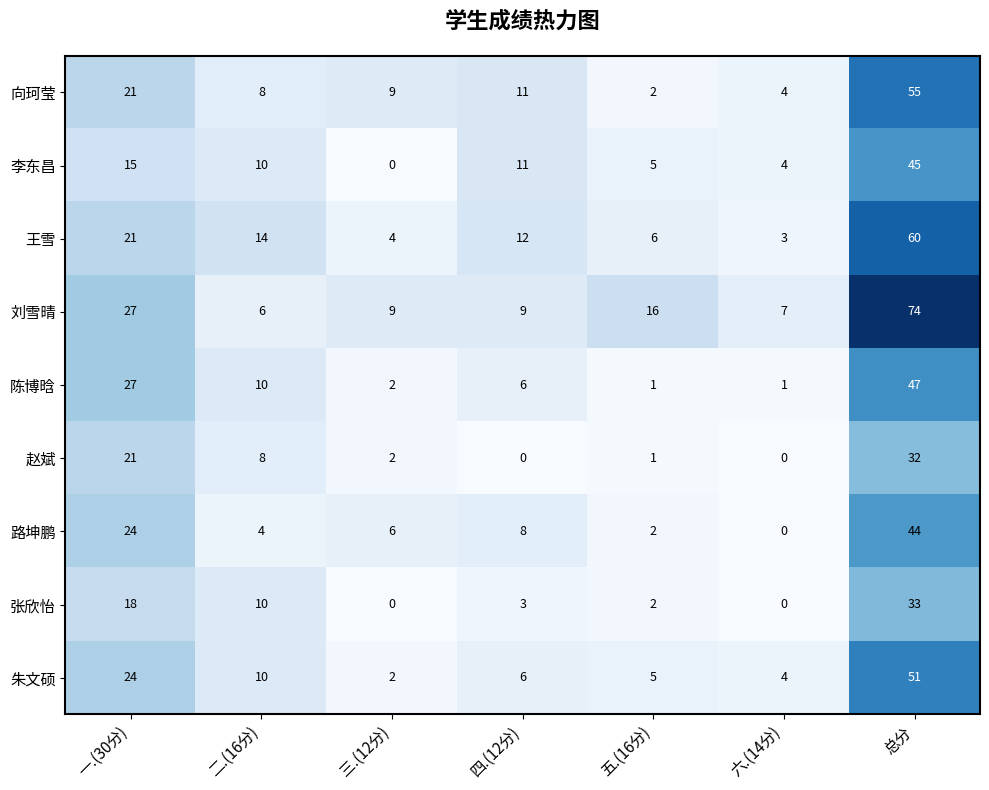

Which label corresponds to the largest value in the chart?

总分